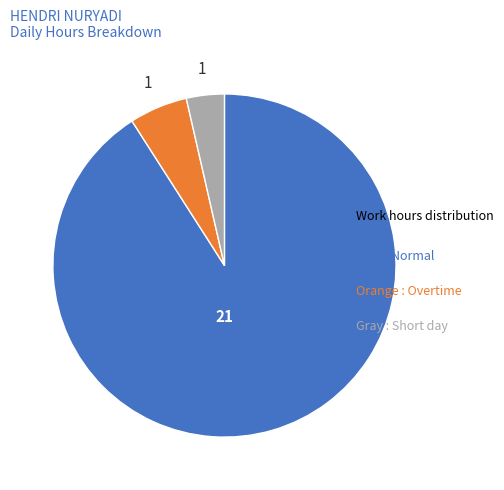

Count the number of slices in the pie.

3